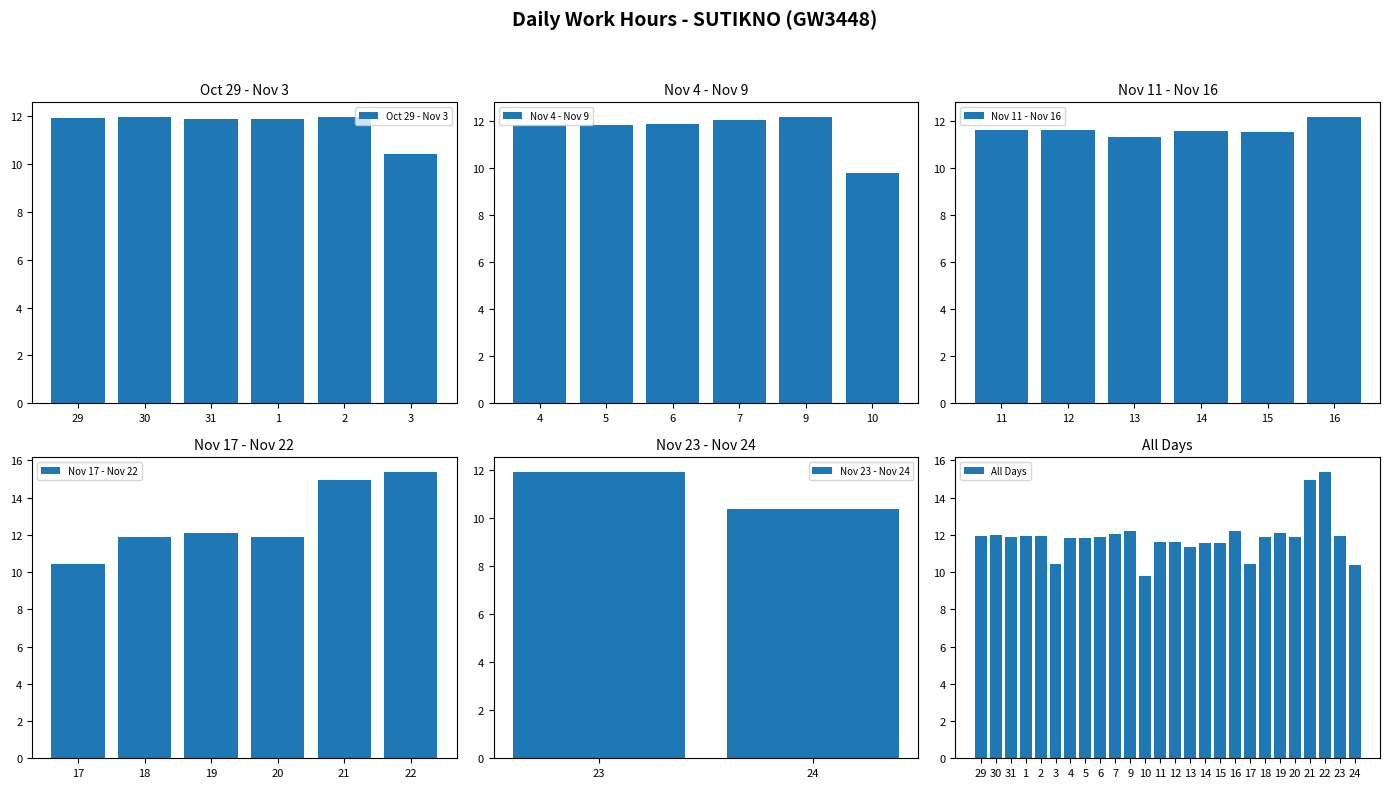

At which label is the value closest to 12?

30